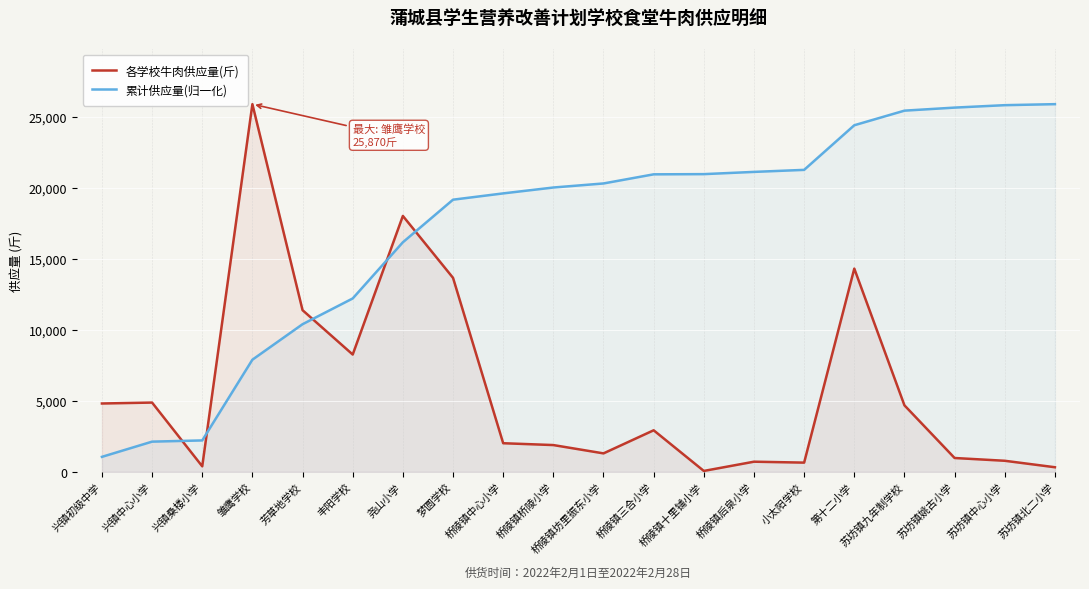

What is the total value across all series at 苏坊镇中心小学?

26578.7